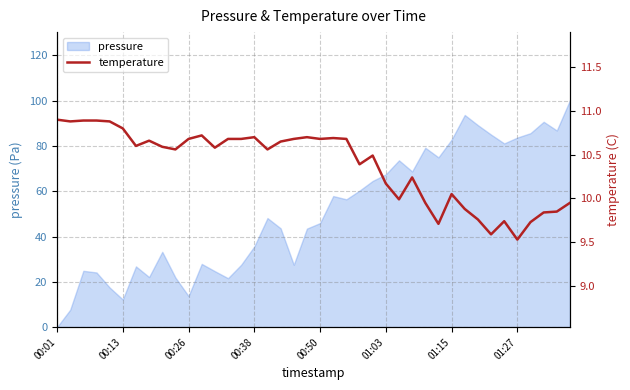

At which category does the chart reach its peak across all series?

00:01